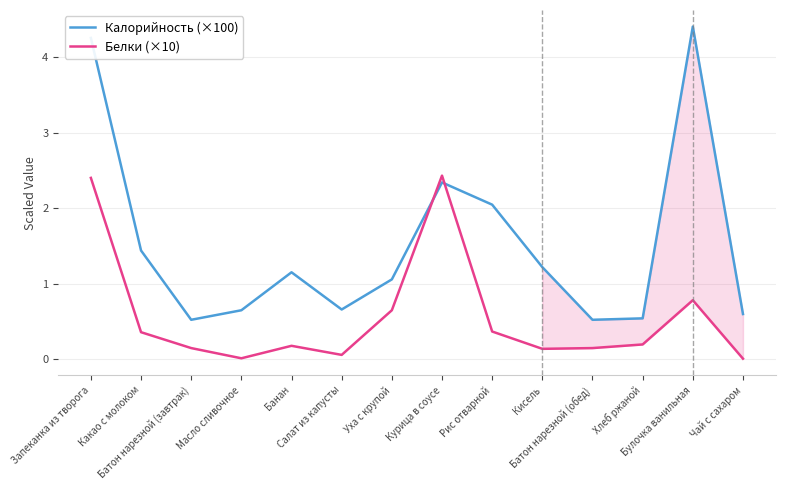

The Калорийность (×100) series shows 4.4 at Булочка ванильная. True or false?

True